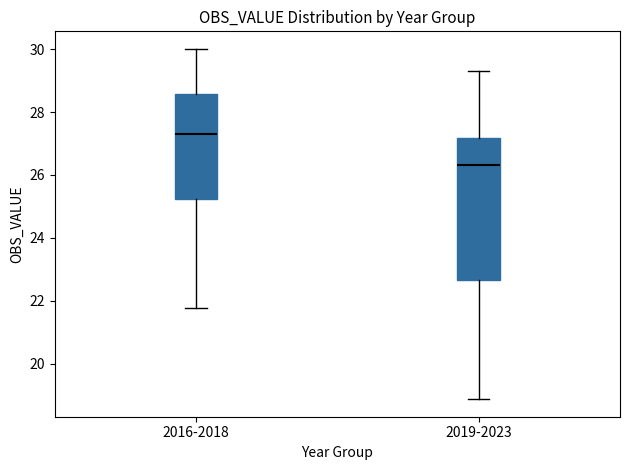

Which box's median line is the highest?

2016-2018